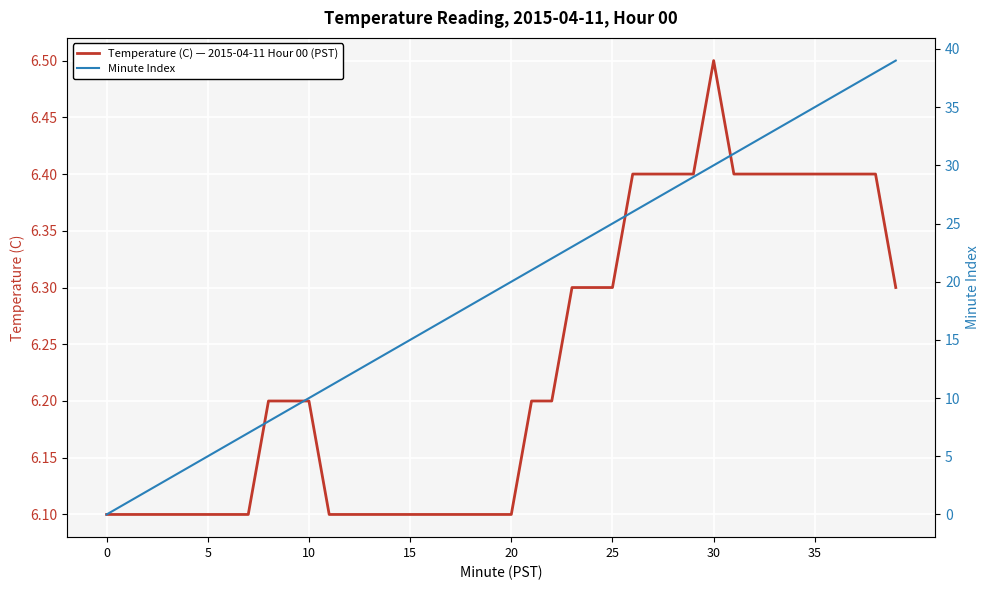

How many times do Temperature (C) — 2015-04-11 Hour 00 (PST) and Minute Index cross each other?

1